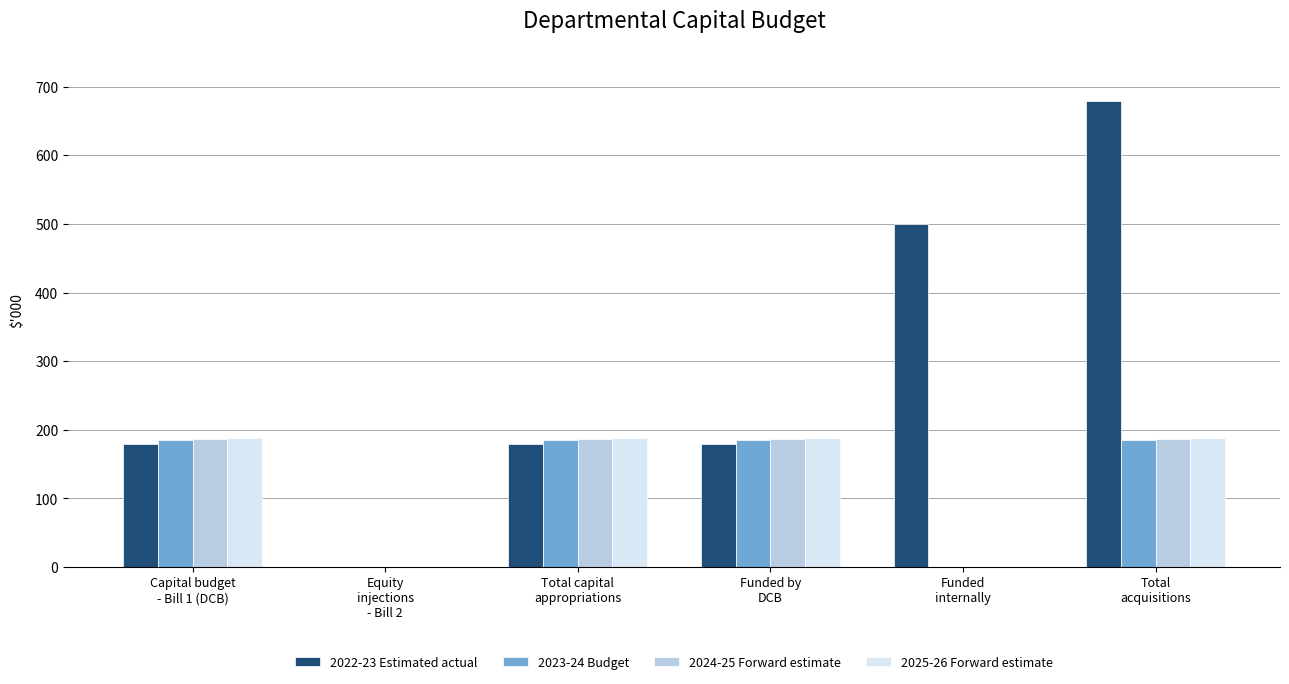

What is the sum of all 2023-24 Budget values?

740